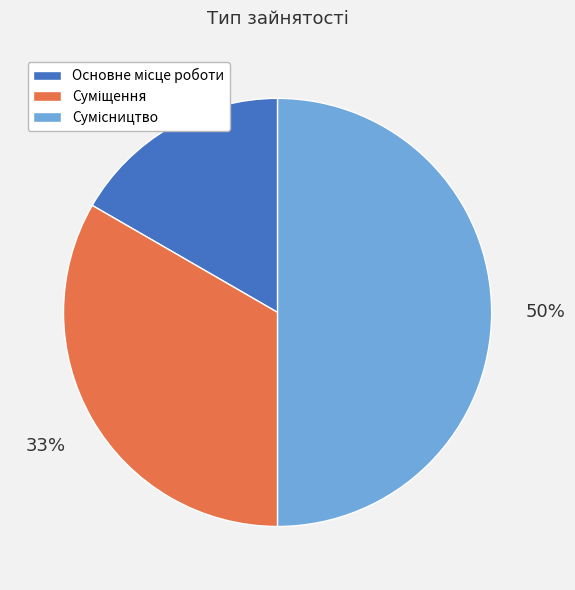

To the nearest percent, what is the average slice percentage?

33%